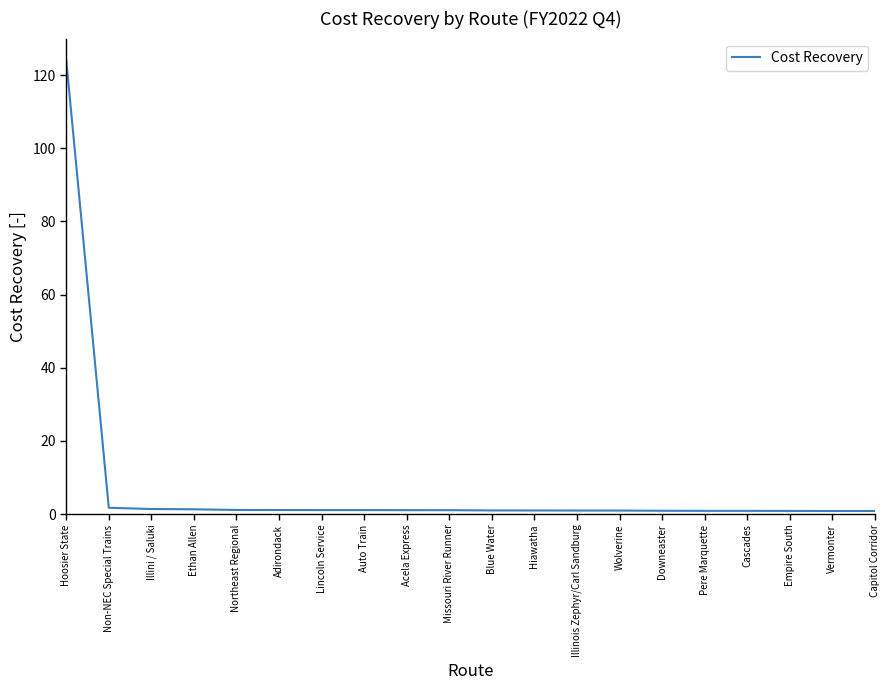

Is it true that the value at Hoosier State is 124.2?

True